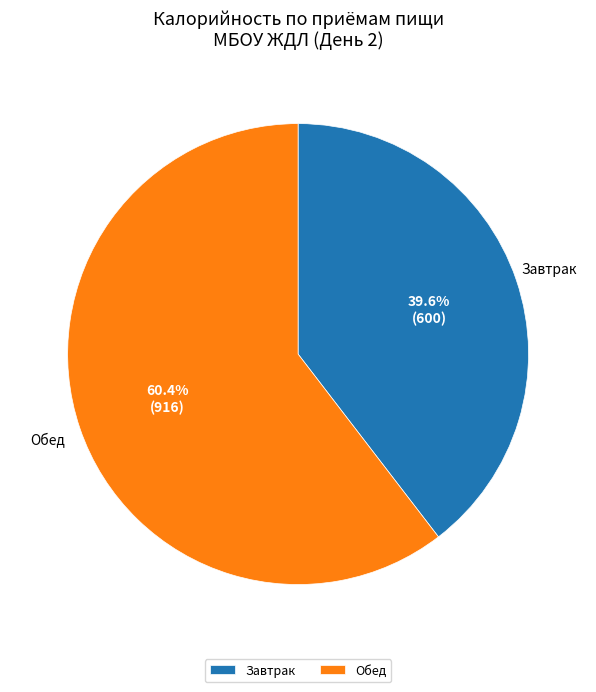

What is the largest slice in the pie chart?

Обед